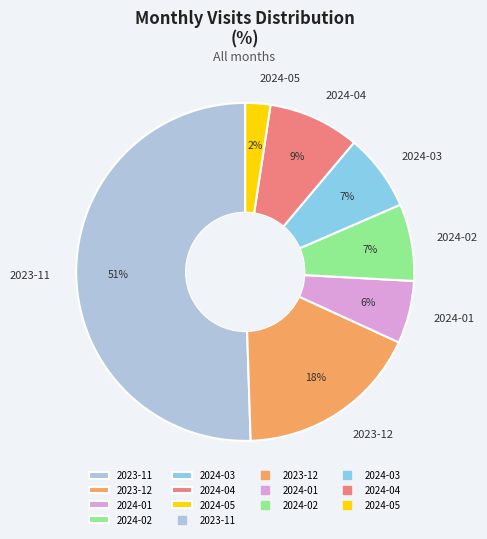

How many segments does this pie chart have?

7